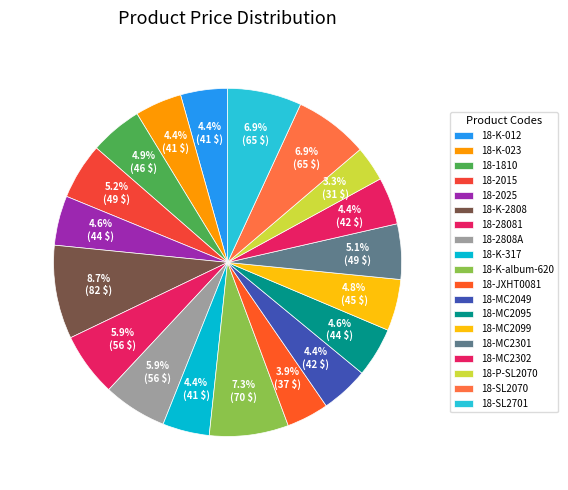

What is the ratio of the value at 18-P-SL2070 to the value at 18-SL2070?

0.5